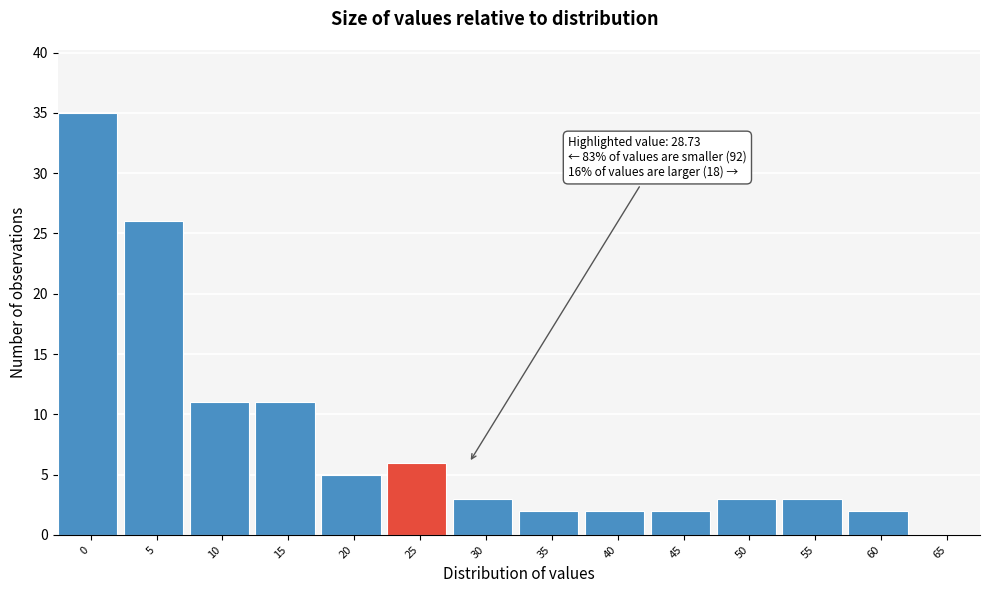

Reading left to right, what are all the values shown in this chart?

0=35	5=26	10=11	15=11	20=5	25=6	30=3	35=2	40=2	45=2	50=3	55=3	60=2	65=0